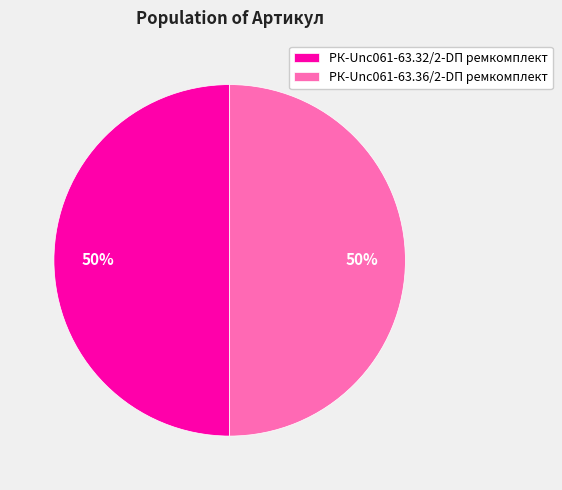

True or false: РК-Unc061-63.36/2-DП ремкомплект accounts for 50% of the total.

True